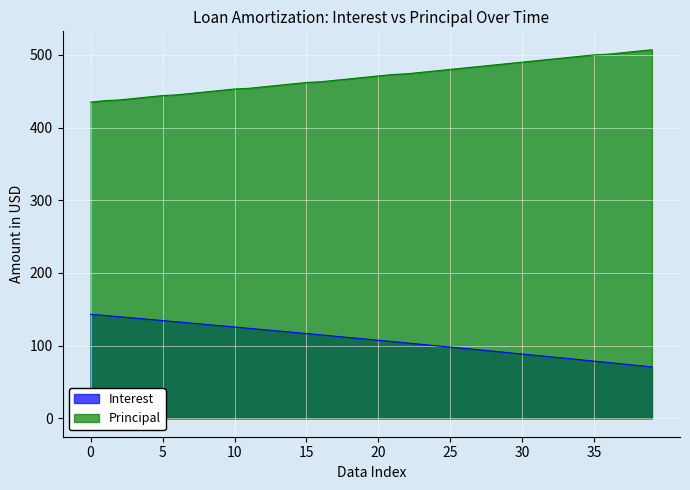

What are all the series names shown in the legend?

Interest, Principal